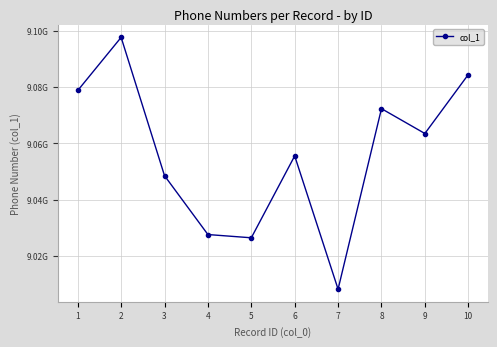

True or false: the data shows 9097615707 at 2.

True